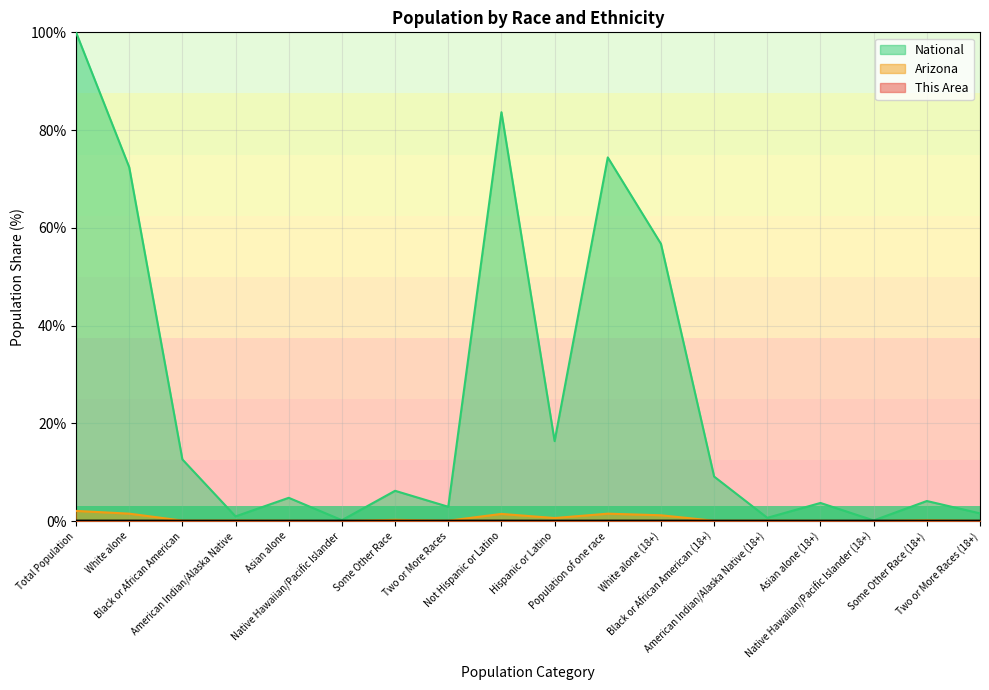

What is the sum of the Arizona values at Some Other Race (18+) and Population of one race?

1.7